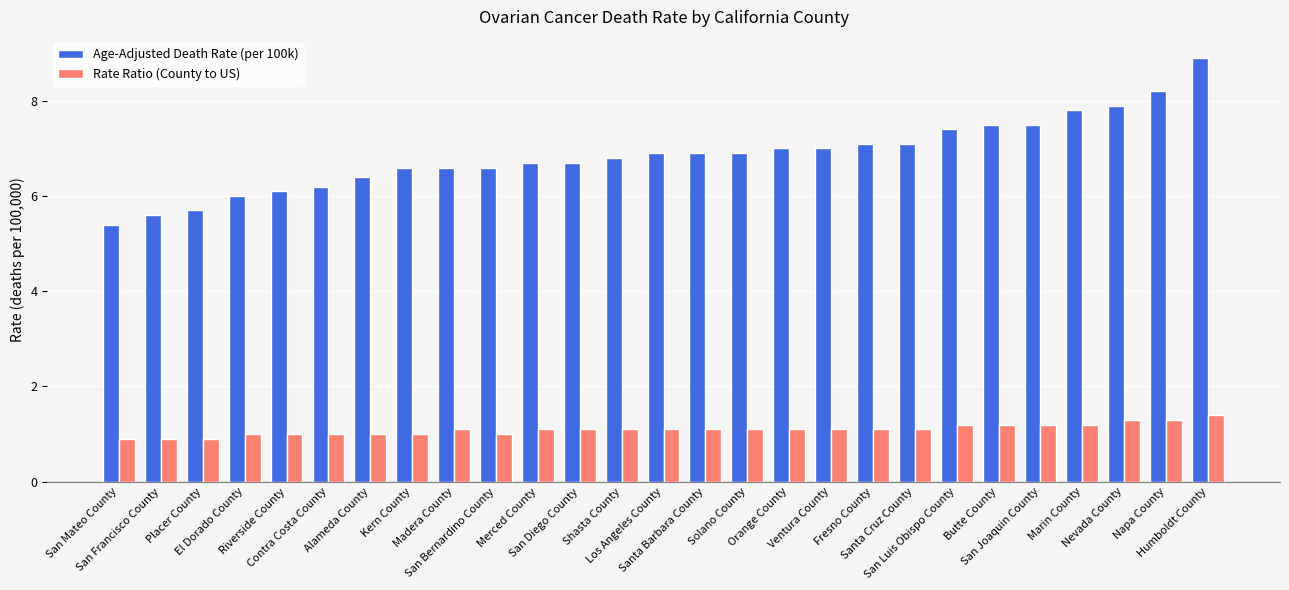

What is the approximate value of Age-Adjusted Death Rate (per 100k) at Santa Barbara County?

6.9